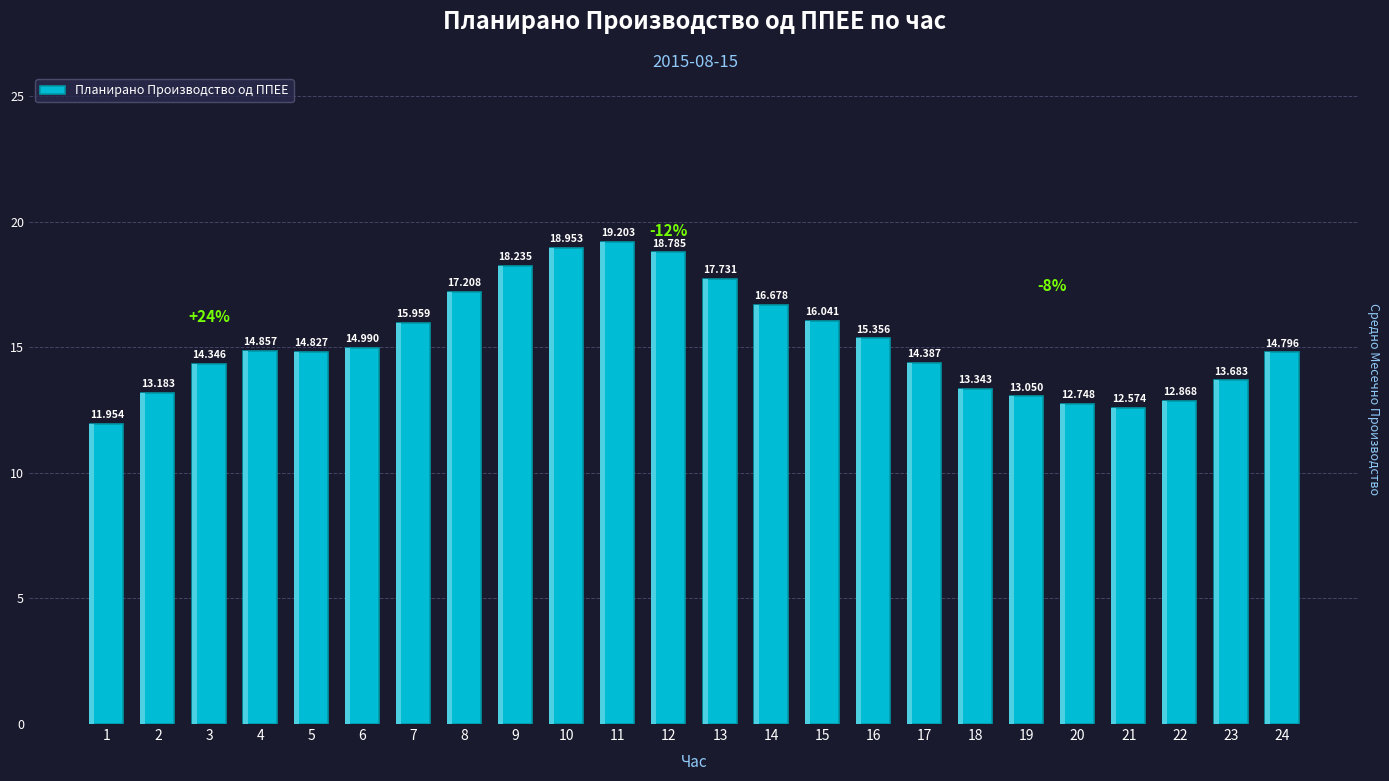

True or false: the data shows 16.0 at 7.

True